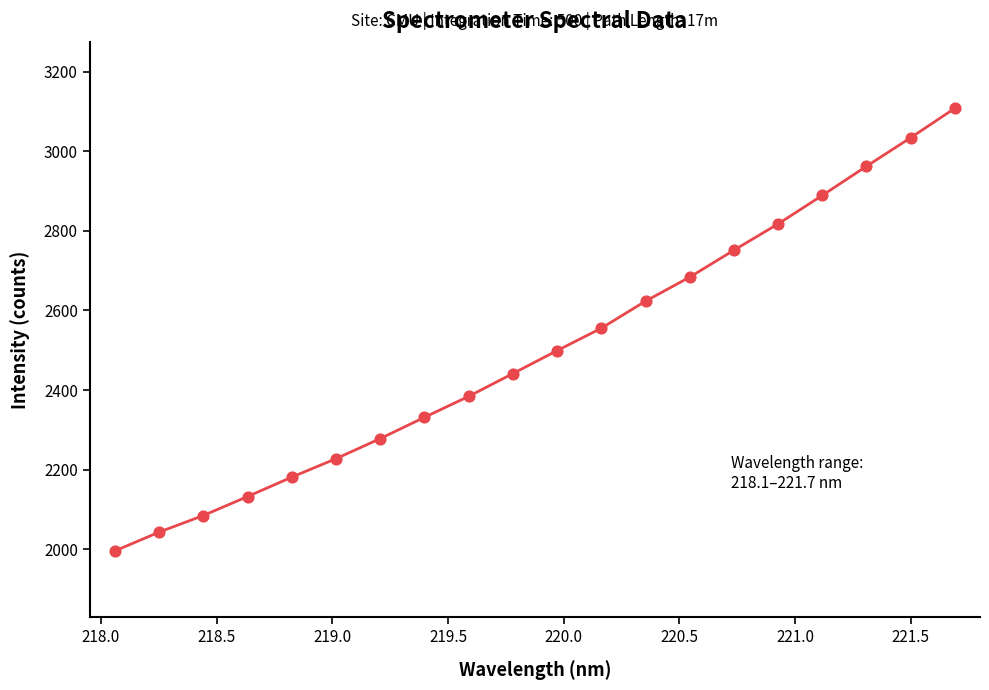

What is the minimum value shown in the chart?

1995.6